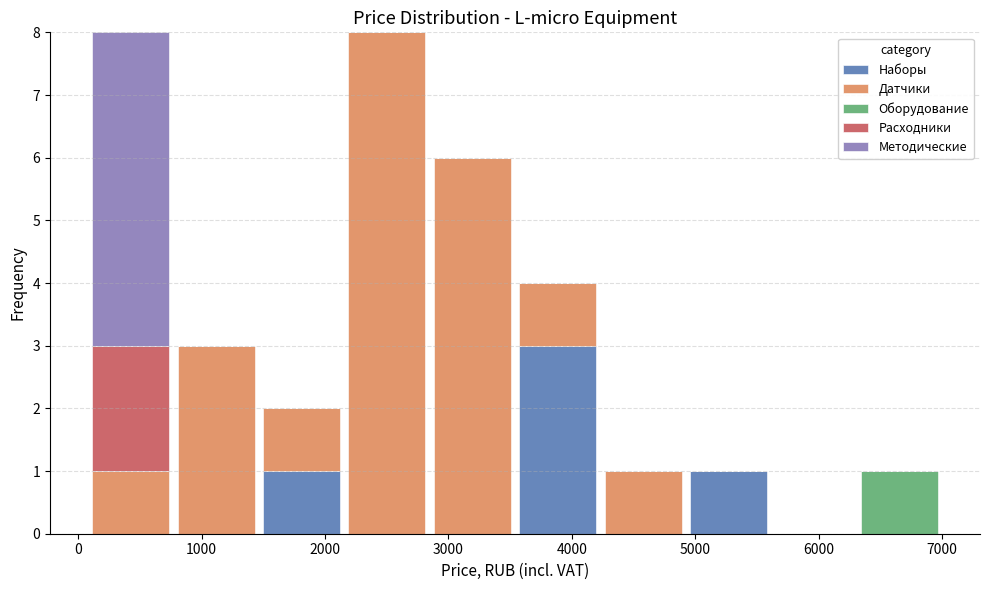

Reading left to right, transcribe this chart: for each stacked bar, give the range it covers on the x-axis and its total height. Neither the bar edges nor the heights are printed on the chart, so give them approximately, as read against the axes.

100 to 800: 8
800 to 1500: 3
1500 to 2200: 2
2200 to 2800: 8
2800 to 3500: 6
3500 to 4200: 4
4200 to 4900: 1
4900 to 5600: 1
5600 to 6300: 0
6300 to 7000: 1